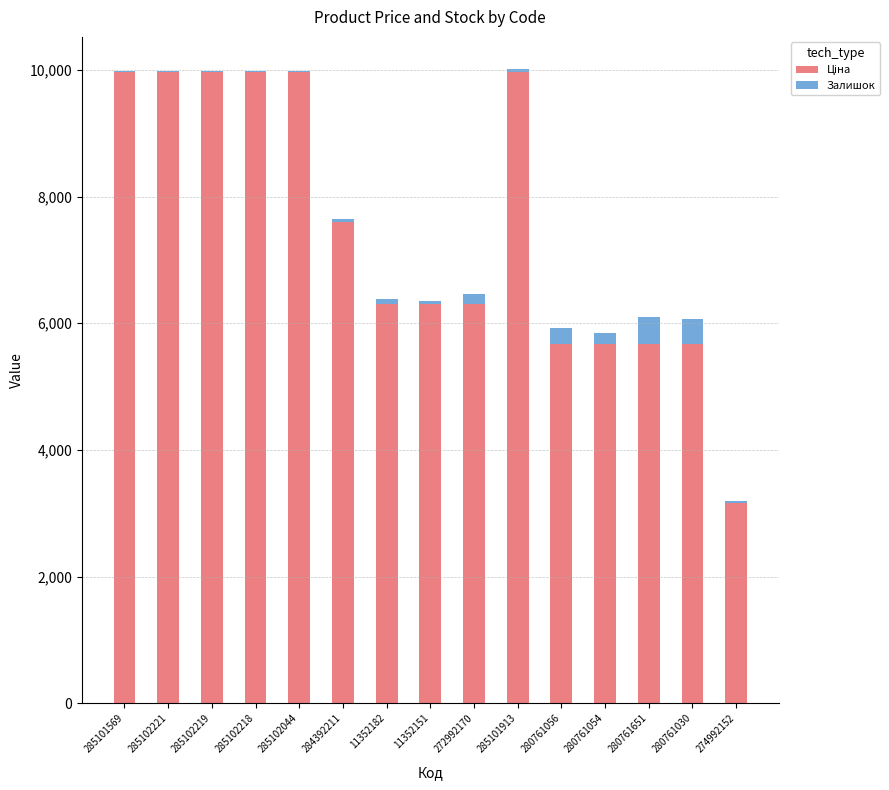

How many distinct data groups are displayed?

2